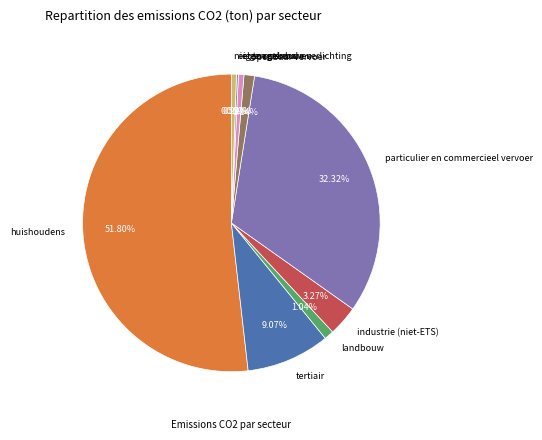

The eigen gebouwen slice represents 9% of the pie. True or false?

False